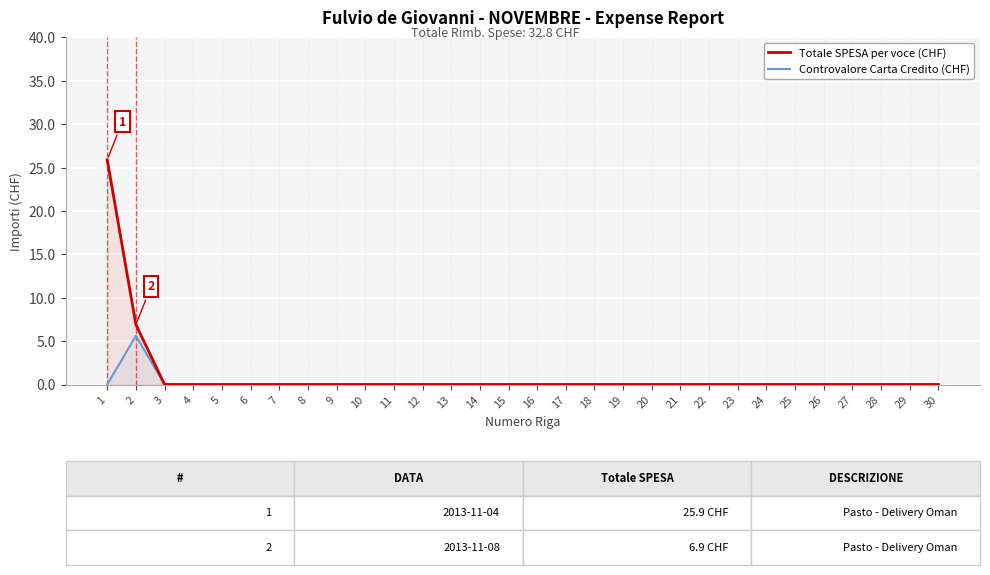

How many positive values does the Controvalore Carta Credito (CHF) series have?

1